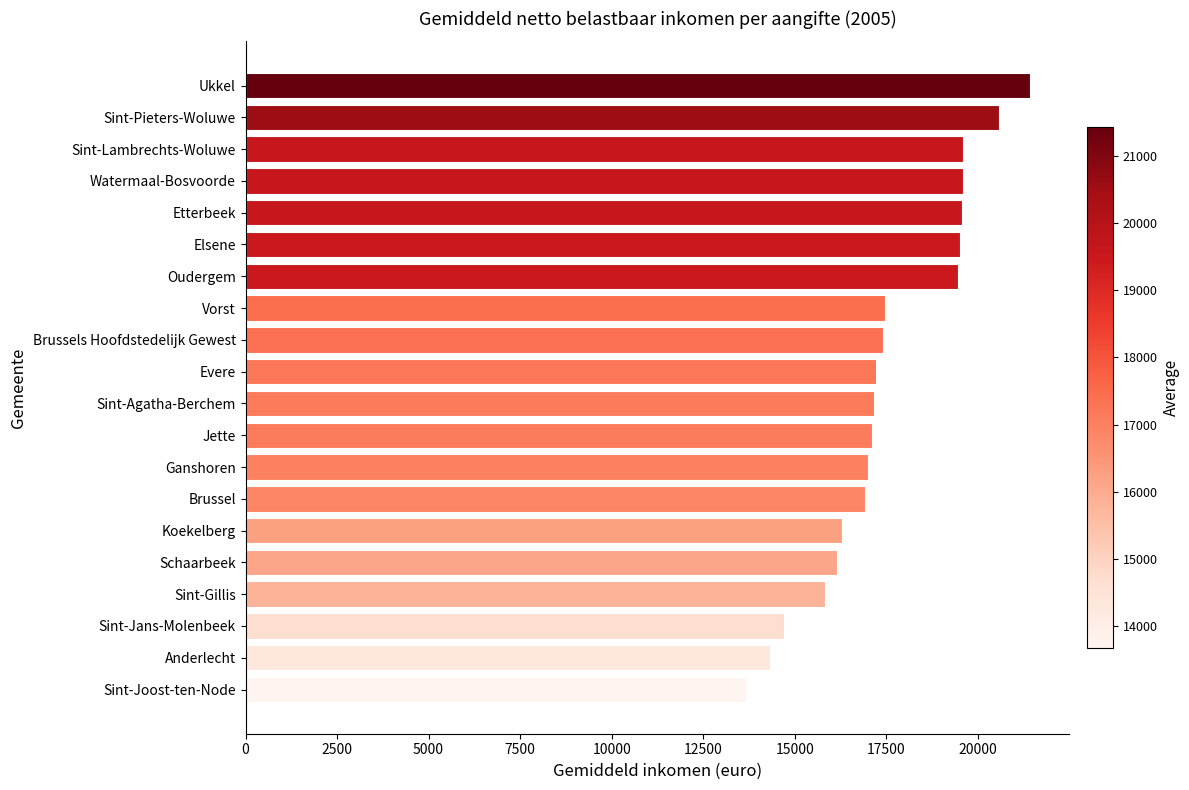

True or false: the data shows 15822.3 at Sint-Gillis.

True